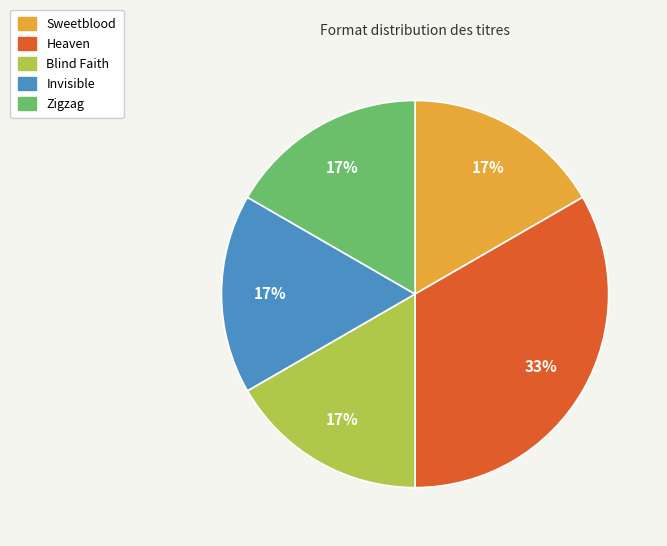

To the nearest percent, what is the average slice percentage?

20%